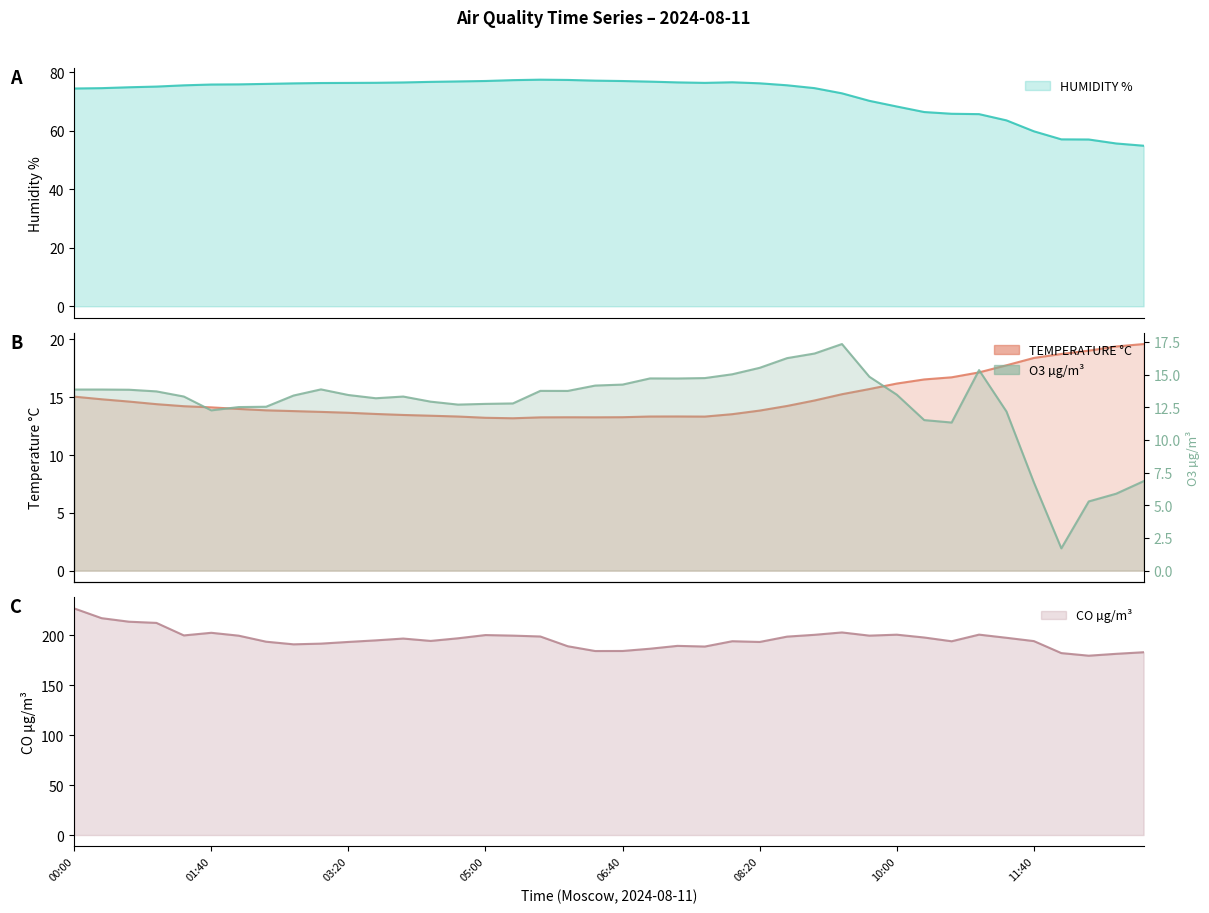

Reading right to left, what are all the values shown in this chart?

HUMIDITY %: 13:00=54.9	12:40=55.6	12:20=57.0	12:00=57.1	11:40=59.8	11:20=63.5	11:00=65.7	10:40=65.8	10:20=66.4	10:00=68.3	09:40=70.2	09:20=72.8	09:00=74.6	08:40=75.5	08:20=76.2	08:00=76.6	07:40=76.4	07:20=76.5	07:00=76.8	06:40=77.0	06:20=77.1	06:00=77.4	05:40=77.5	05:20=77.3	05:00=77.0	04:40=76.8	04:20=76.7	04:00=76.5	03:40=76.4	03:20=76.3	03:00=76.3	02:40=76.2	02:20=76.0	02:00=75.8	01:40=75.8	01:20=75.5	01:00=75.1	00:40=74.9	00:20=74.6	00:00=74.4
TEMPERATURE C: 13:00=19.6	12:40=19.4	12:20=19.0	12:00=18.7	11:40=18.4	11:20=17.8	11:00=17.1	10:40=16.7	10:20=16.5	10:00=16.2	09:40=15.7	09:20=15.3	09:00=14.7	08:40=14.2	08:20=13.8	08:00=13.5	07:40=13.3	07:20=13.3	07:00=13.3	06:40=13.3	06:20=13.3	06:00=13.3	05:40=13.3	05:20=13.2	05:00=13.2	04:40=13.3	04:20=13.4	04:00=13.5	03:40=13.5	03:20=13.7	03:00=13.7	02:40=13.8	02:20=13.9	02:00=14.0	01:40=14.1	01:20=14.2	01:00=14.4	00:40=14.6	00:20=14.8	00:00=15.0
O3 ug/m3: 13:00=6.8	12:40=5.9	12:20=5.3	12:00=1.7	11:40=6.7	11:20=12.2	11:00=15.3	10:40=11.3	10:20=11.5	10:00=13.5	09:40=14.8	09:20=17.3	09:00=16.6	08:40=16.3	08:20=15.5	08:00=15.0	07:40=14.7	07:20=14.7	07:00=14.7	06:40=14.2	06:20=14.2	06:00=13.7	05:40=13.8	05:20=12.8	05:00=12.8	04:40=12.7	04:20=12.9	04:00=13.3	03:40=13.2	03:20=13.4	03:00=13.9	02:40=13.4	02:20=12.5	02:00=12.5	01:40=12.3	01:20=13.3	01:00=13.7	00:40=13.8	00:20=13.9	00:00=13.9
CO ug/m3: 13:00=183.2	12:40=181.6	12:20=179.7	12:00=182.3	11:40=194.3	11:20=197.7	11:00=200.8	10:40=194.2	10:20=197.9	10:00=200.8	09:40=199.8	09:20=203.0	09:00=200.6	08:40=198.8	08:20=193.5	08:00=194.2	07:40=188.9	07:20=189.6	07:00=186.7	06:40=184.4	06:20=184.4	06:00=189.2	05:40=199.0	05:20=199.8	05:00=200.4	04:40=197.2	04:20=194.5	04:00=196.9	03:40=195.1	03:20=193.5	03:00=191.8	02:40=191.1	02:20=193.8	02:00=199.8	01:40=202.7	01:20=200.0	01:00=212.6	00:40=213.8	00:20=217.3	00:00=227.1